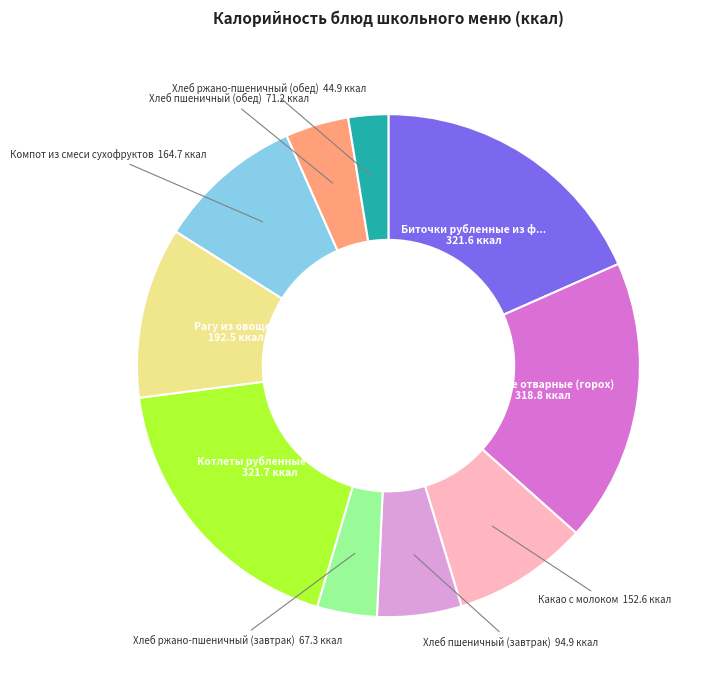

Does any single category account for the majority?

No